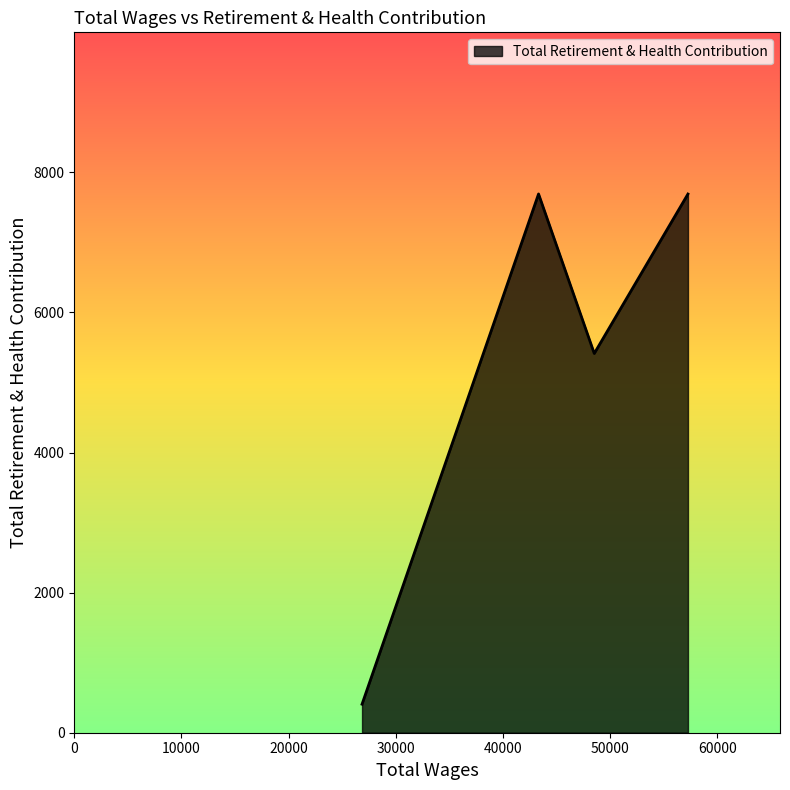

What is the minimum value shown in the chart?

407